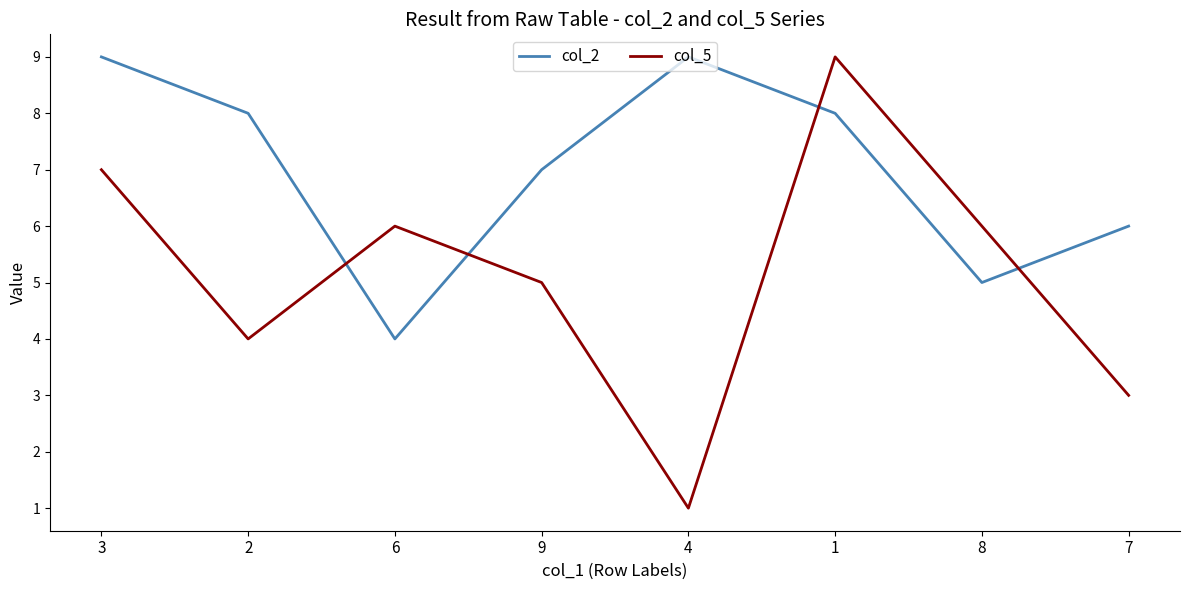

At 7, list the series in order from largest to smallest.

col_2, col_5